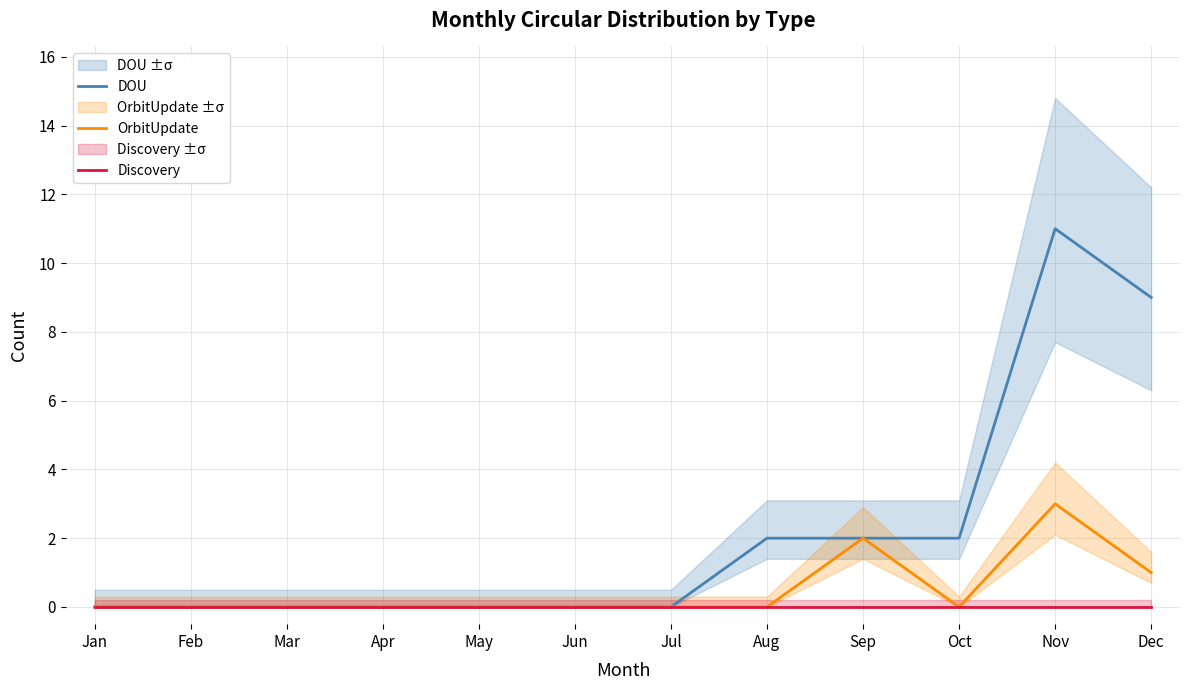

The value of DOU at Oct is 3. True or false?

False